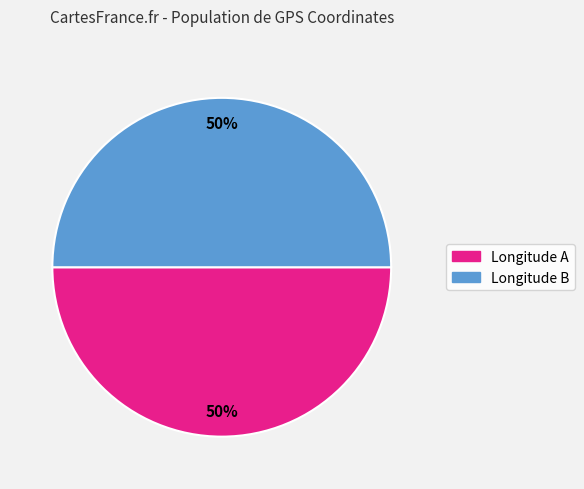

To the nearest percent, what is the average slice percentage?

50%